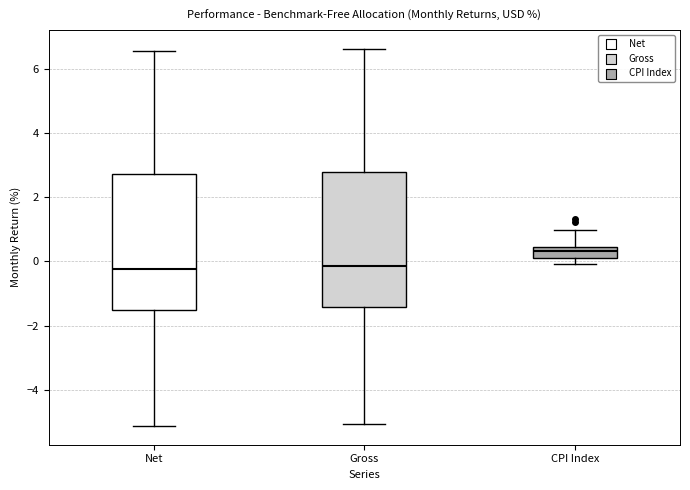

Reading left to right, read every box against the y-axis: the position of its median line, the range the box covers, and the ends of its whiskers. The values are not printed on the chart, so give them approximately, as read against the axis.

Net: median -0.2, box -1.6 to 2.8, whiskers -5.2 to 6.6
Gross: median -0.2, box -1.4 to 2.8, whiskers -5.0 to 6.6
CPI Index: median 0.4 (inside the box), box 0.2 to 0.4, whiskers 0.0 to 1.0